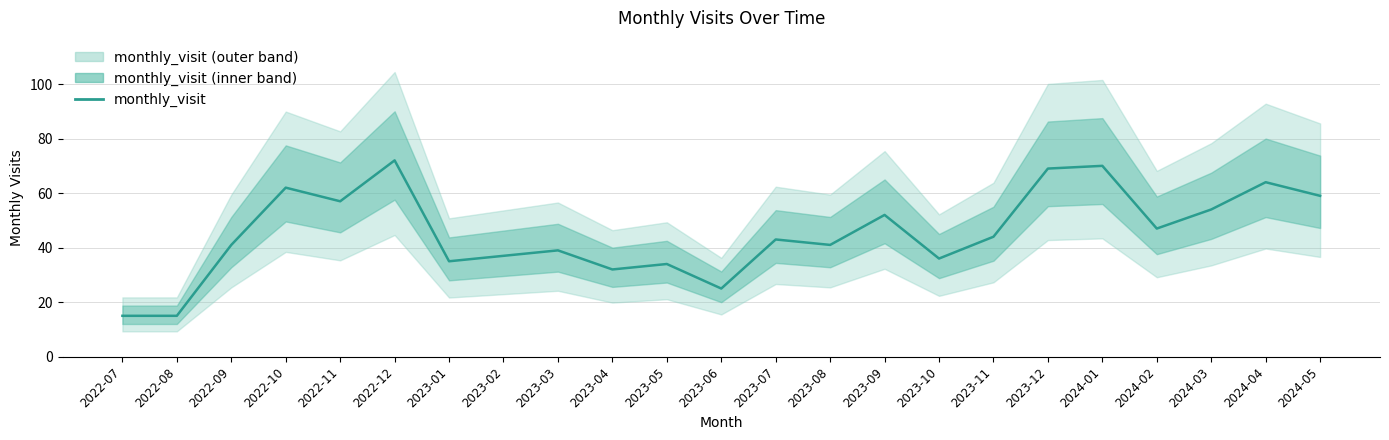

What is the label of the 18th point from the left?

2023-12